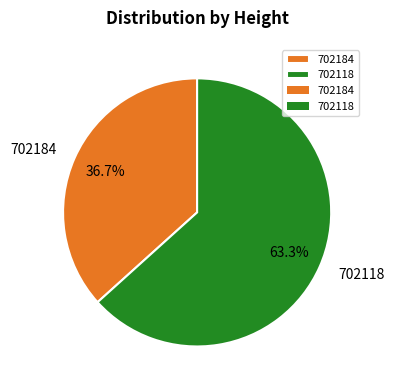

What percentage is NOT represented by 702184?

63.3%